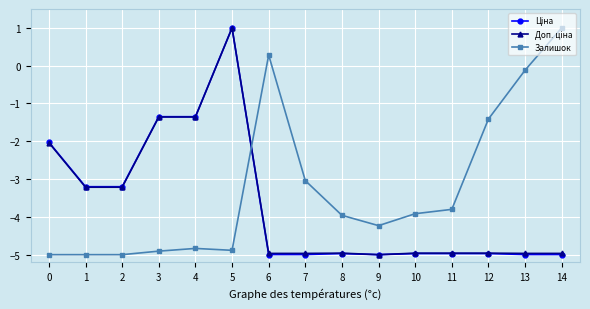

What is the lowest value of the Залишок series?

-5.0